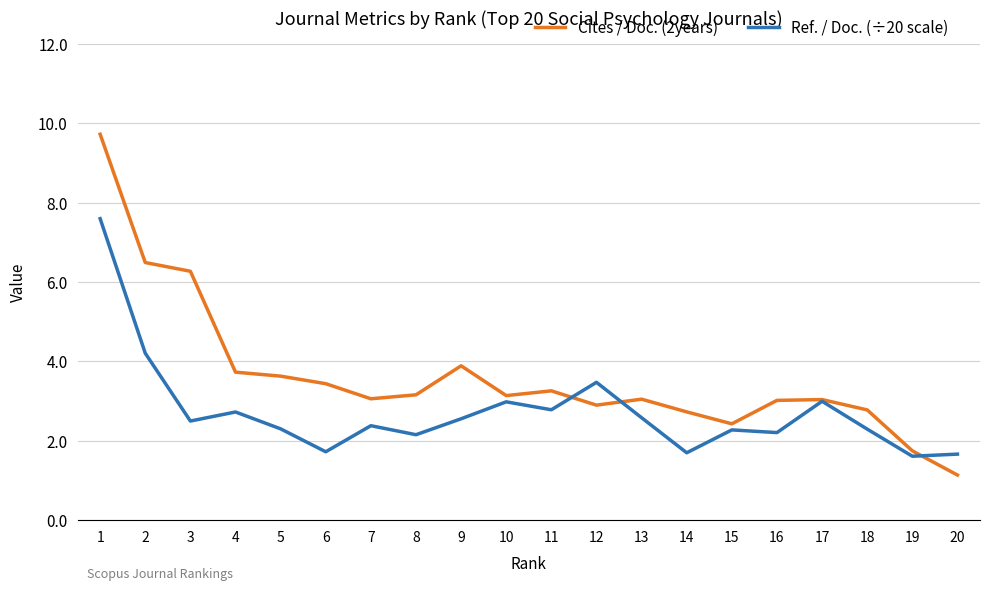

List the series in order of their overall mean, highest first.

Cites / Doc. (2years), Ref. / Doc. (÷20 scale)